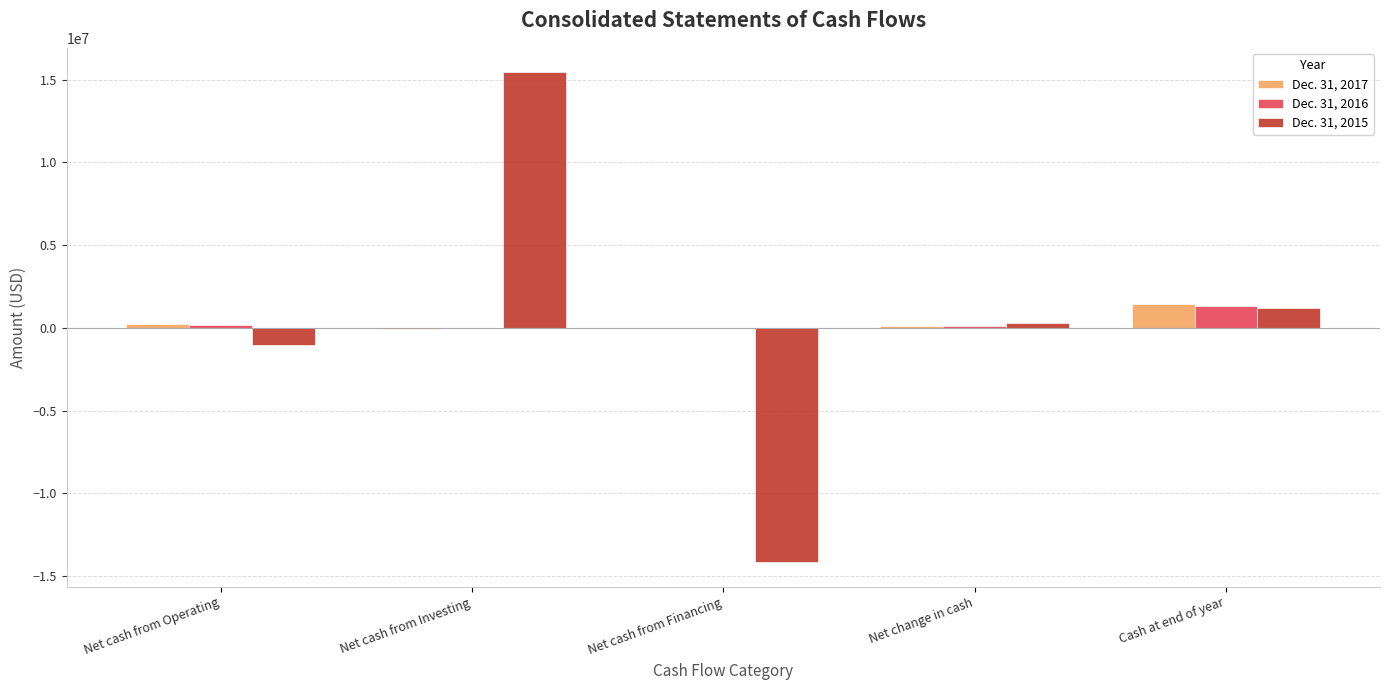

What is the sum of all Dec. 31, 2016 values?

1567793